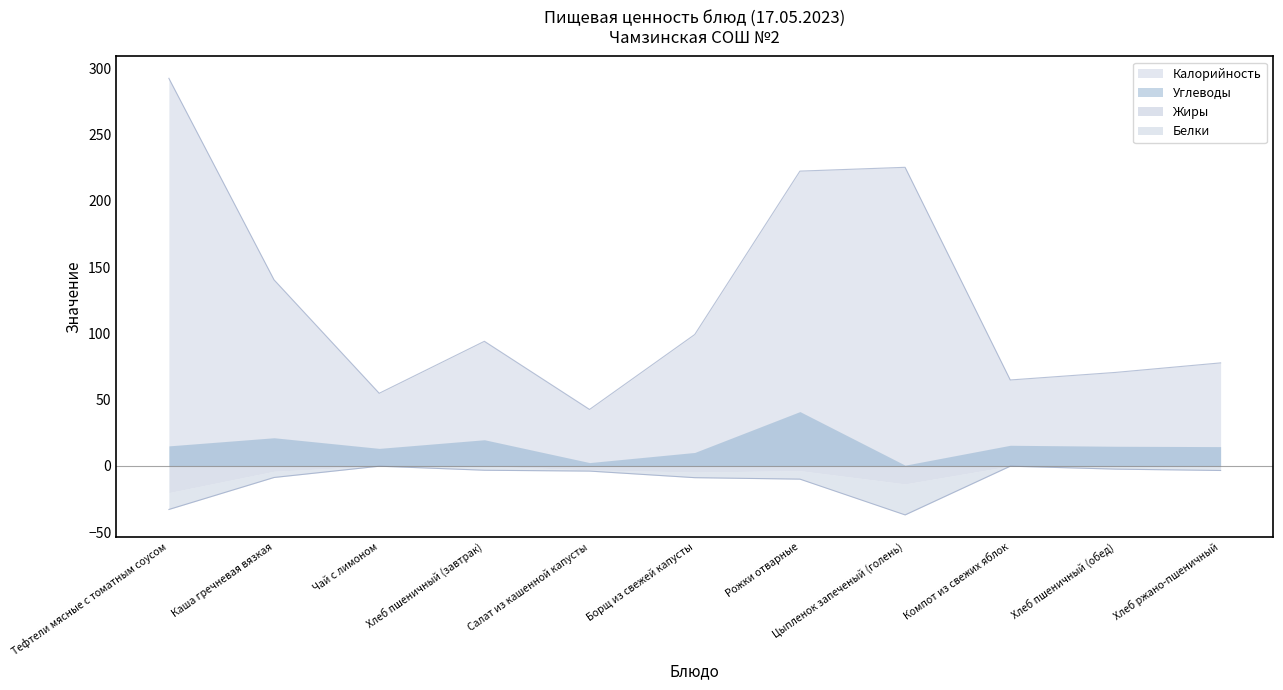

The value of Белки at Компот из свежих яблок is 0.2. True or false?

False